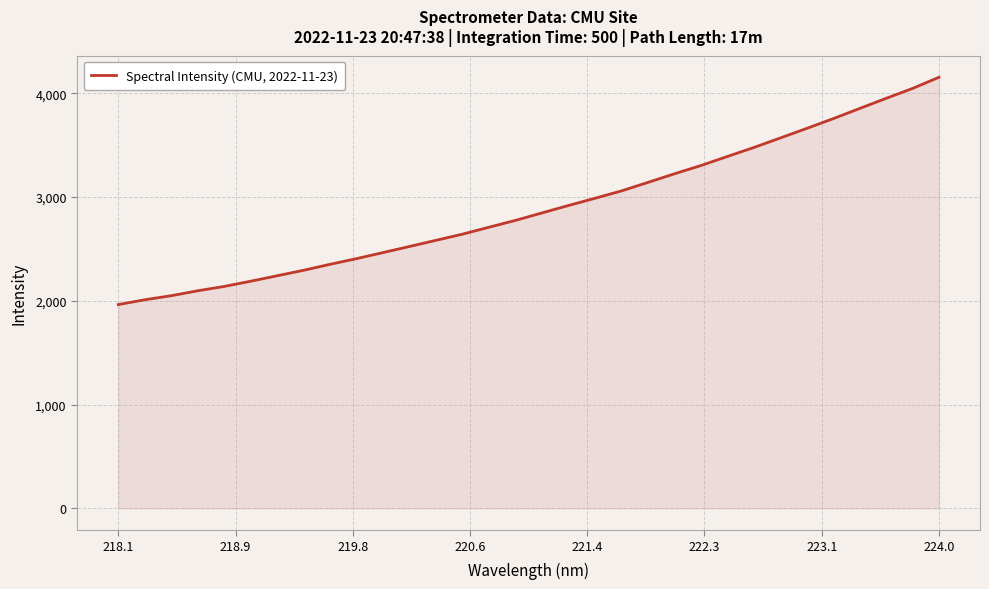

What is the greatest value displayed?

4155.0